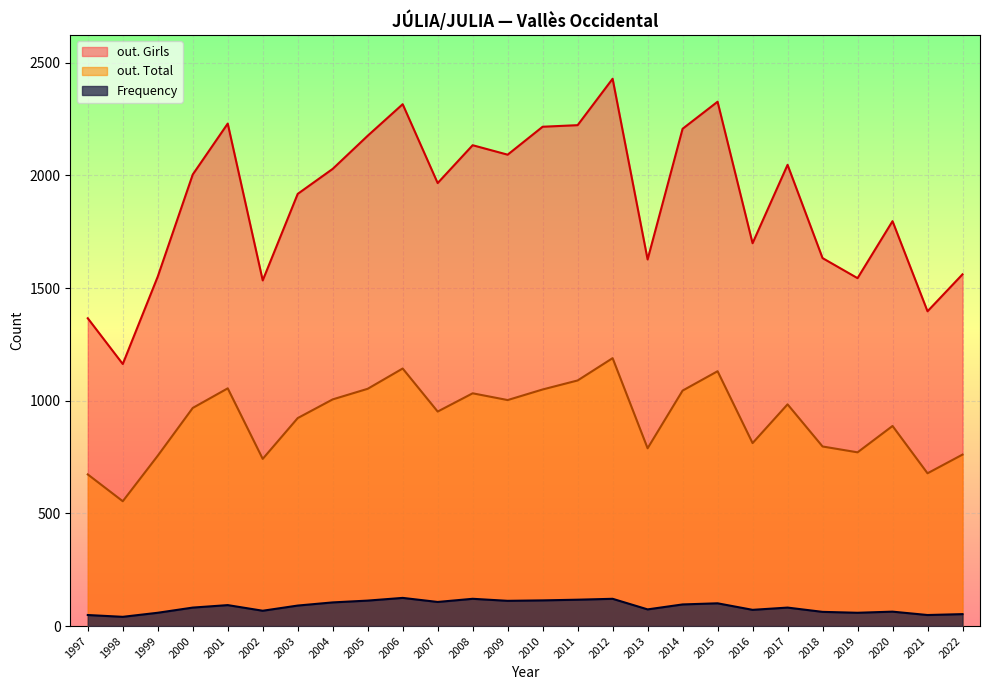

What is the sum of all Frequency values?

2231